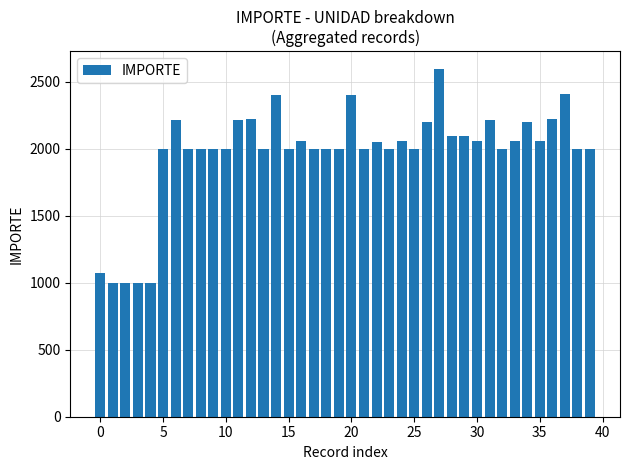

What is the maximum value shown in the chart?

2600.0